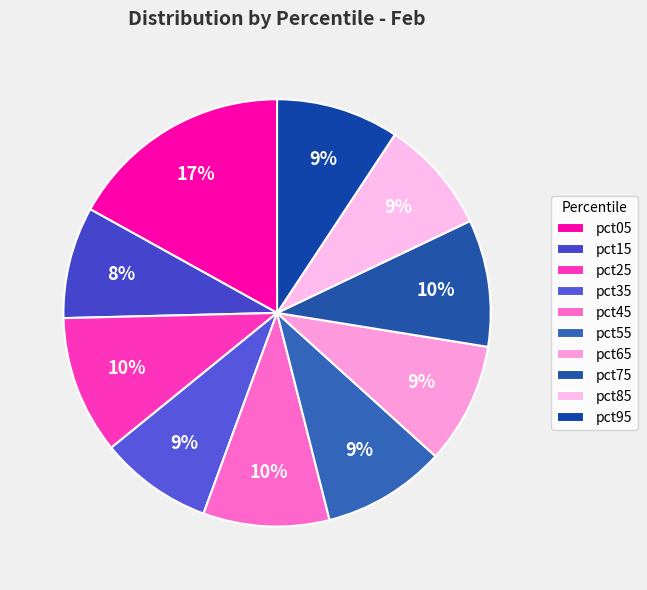

How many segments does this pie chart have?

10